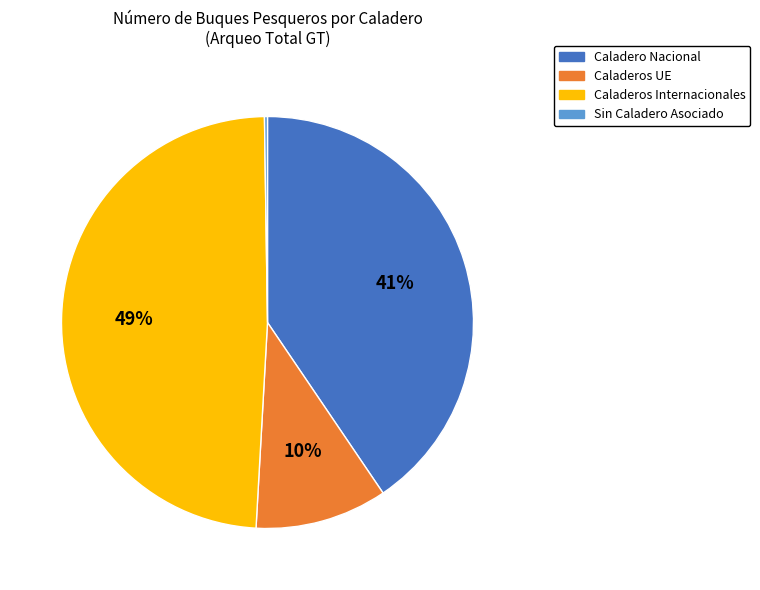

Which slice is the largest?

Caladeros Internacionales